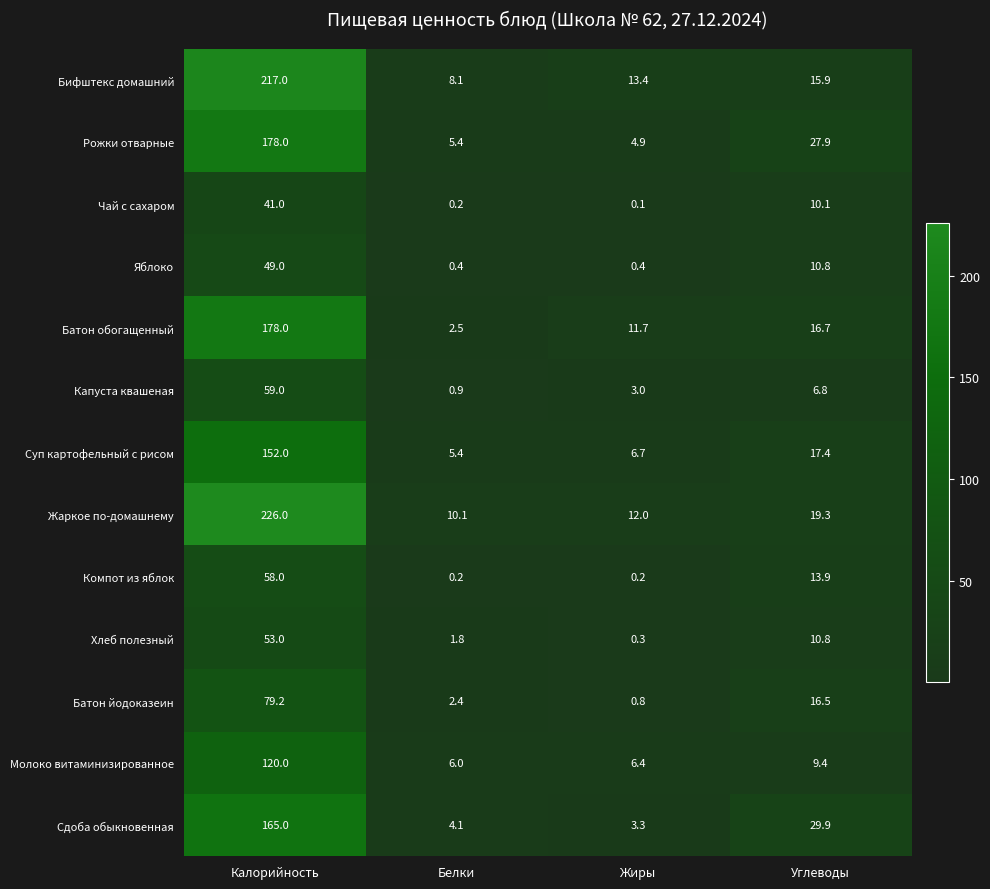

Which category has the highest value in the Компот из яблок series?

Калорийность